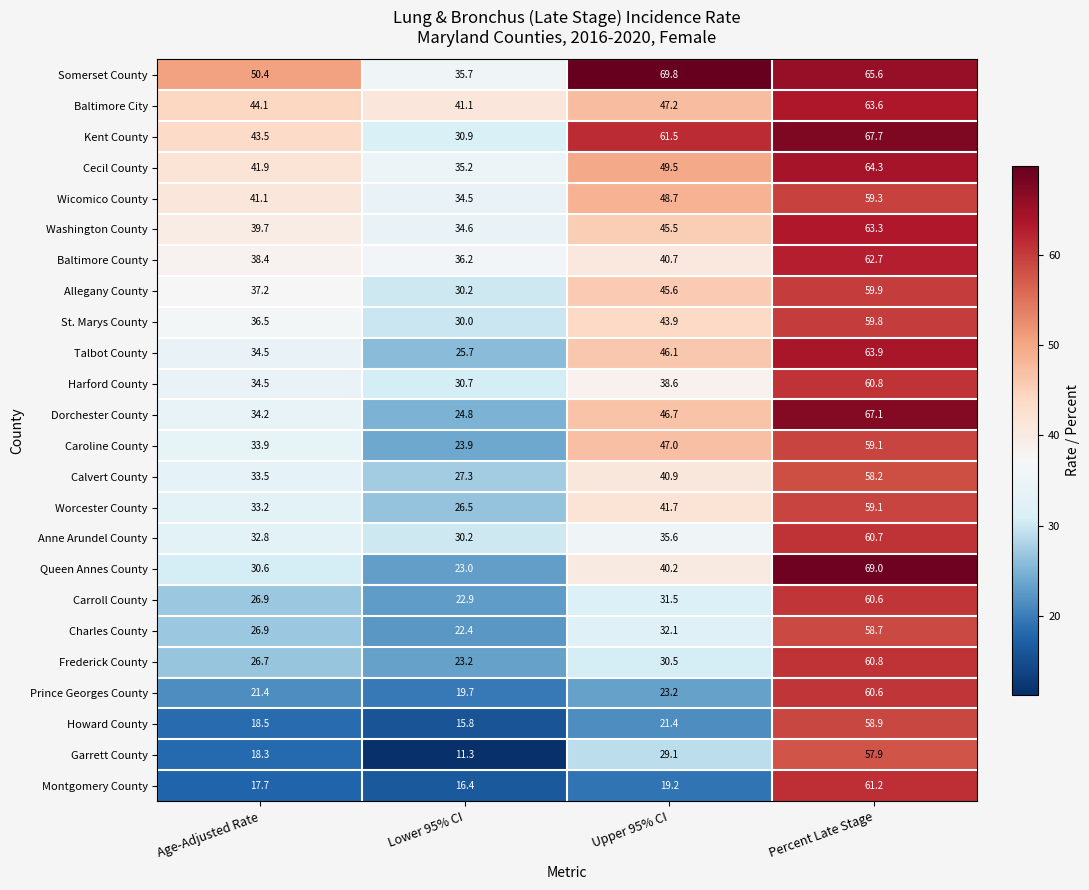

How many series are shown in this chart?

24